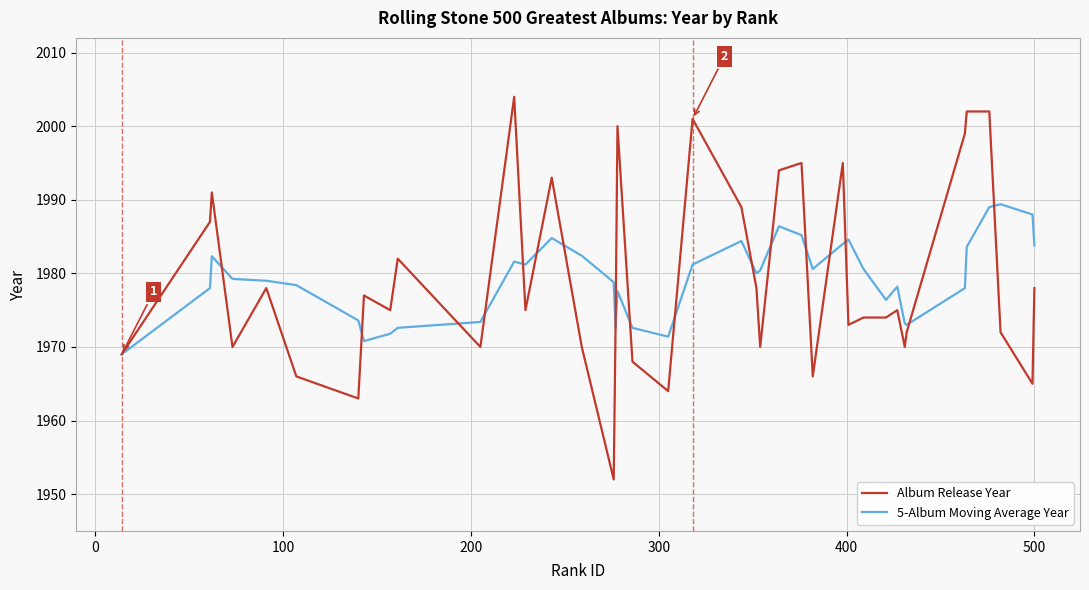

Which series has the largest range (max minus min)?

Album Release Year